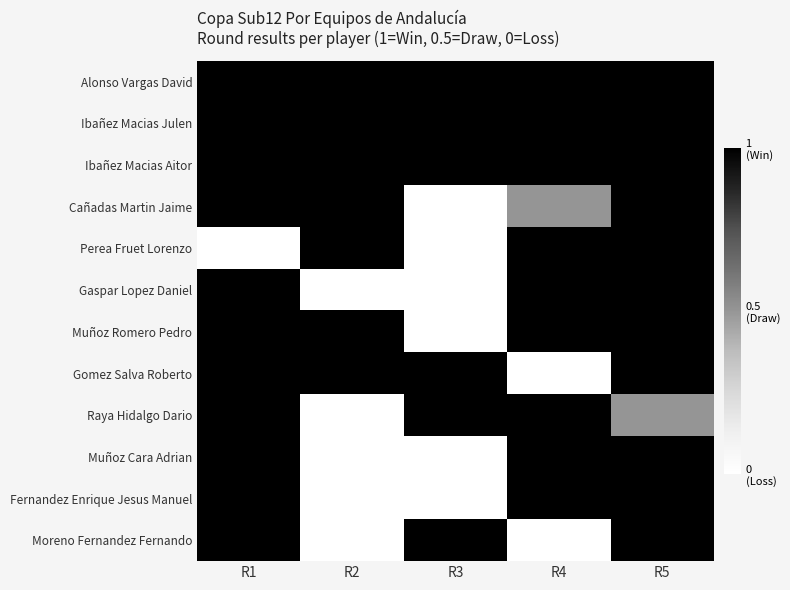

Reading left to right, transcribe all the data shown in this chart.

Alonso Vargas David: R1=1.0	R2=1.0	R3=1.0	R4=1.0	R5=1.0
Ibañez Macias Julen: R1=1.0	R2=1.0	R3=1.0	R4=1.0	R5=1.0
Ibañez Macias Aitor: R1=1.0	R2=1.0	R3=1.0	R4=1.0	R5=1.0
Cañadas Martin Jaime: R1=1.0	R2=1.0	R3=0.0	R4=0.5	R5=1.0
Perea Fruet Lorenzo: R1=0.0	R2=1.0	R3=0.0	R4=1.0	R5=1.0
Gaspar Lopez Daniel: R1=1.0	R2=0.0	R3=0.0	R4=1.0	R5=1.0
Muñoz Romero Pedro: R1=1.0	R2=1.0	R3=0.0	R4=1.0	R5=1.0
Gomez Salva Roberto: R1=1.0	R2=1.0	R3=1.0	R4=0.0	R5=1.0
Raya Hidalgo Dario: R1=1.0	R2=0.0	R3=1.0	R4=1.0	R5=0.5
Muñoz Cara Adrian: R1=1.0	R2=0.0	R3=0.0	R4=1.0	R5=1.0
Fernandez Enrique Jesus Manuel: R1=1.0	R2=0.0	R3=0.0	R4=1.0	R5=1.0
Moreno Fernandez Fernando: R1=1.0	R2=0.0	R3=1.0	R4=0.0	R5=1.0